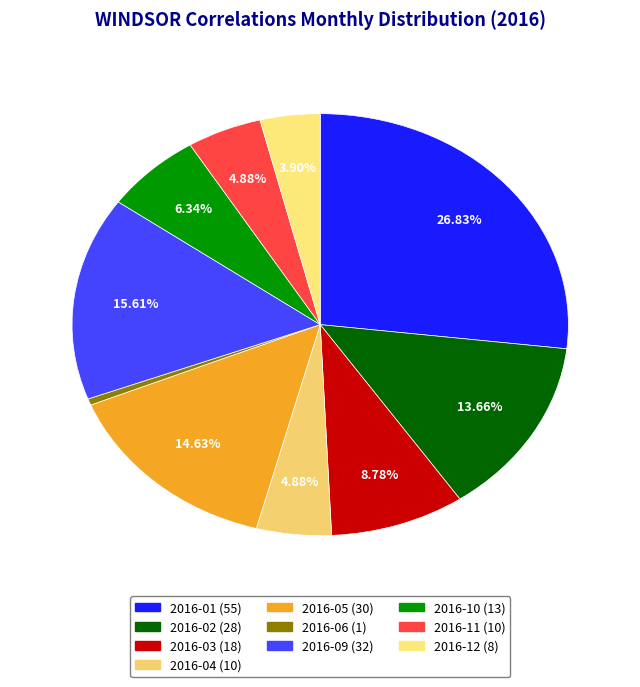

How many slices are in this pie chart?

10